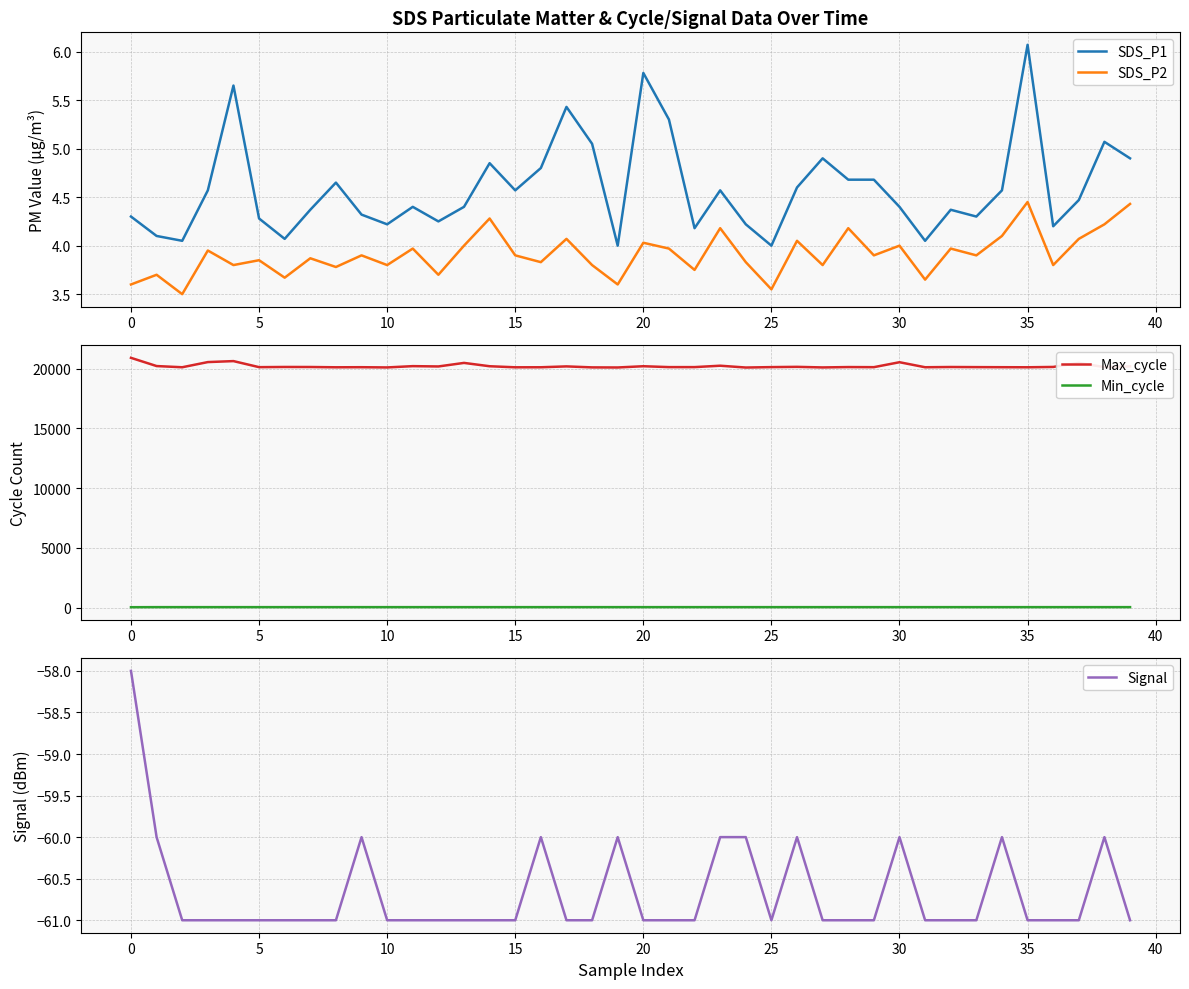

True or false: SDS_P2 and Max_cycle intersect in this chart.

False